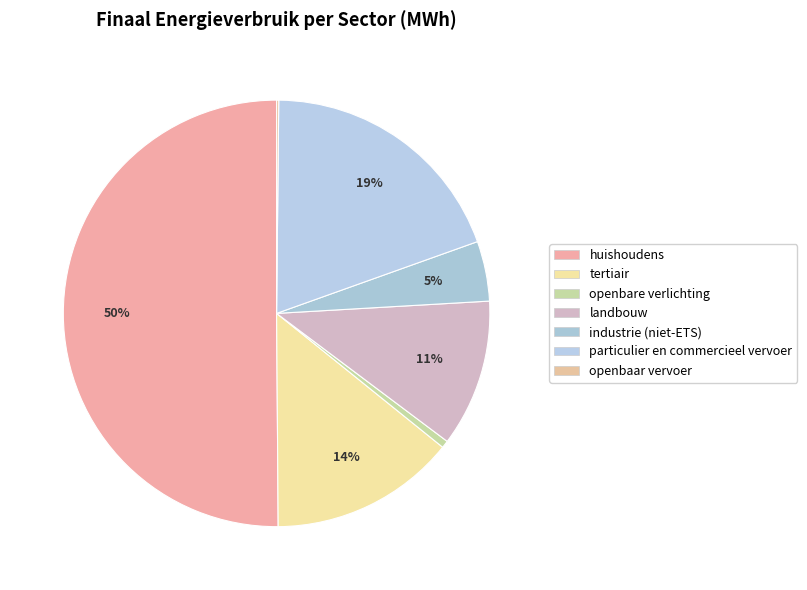

To the nearest percent, what is the difference between the particulier en commercieel vervoer and openbare verlichting slice percentages?

19%